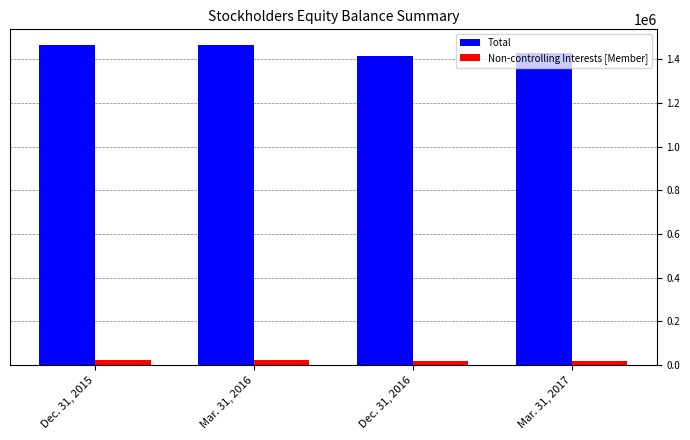

The Total series shows 897074 at Mar. 31, 2017. True or false?

False